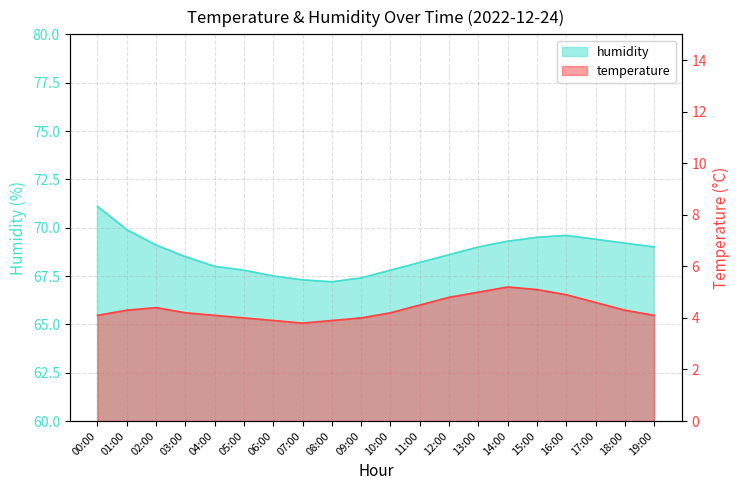

What is the total value across all series at 09:00?

71.4